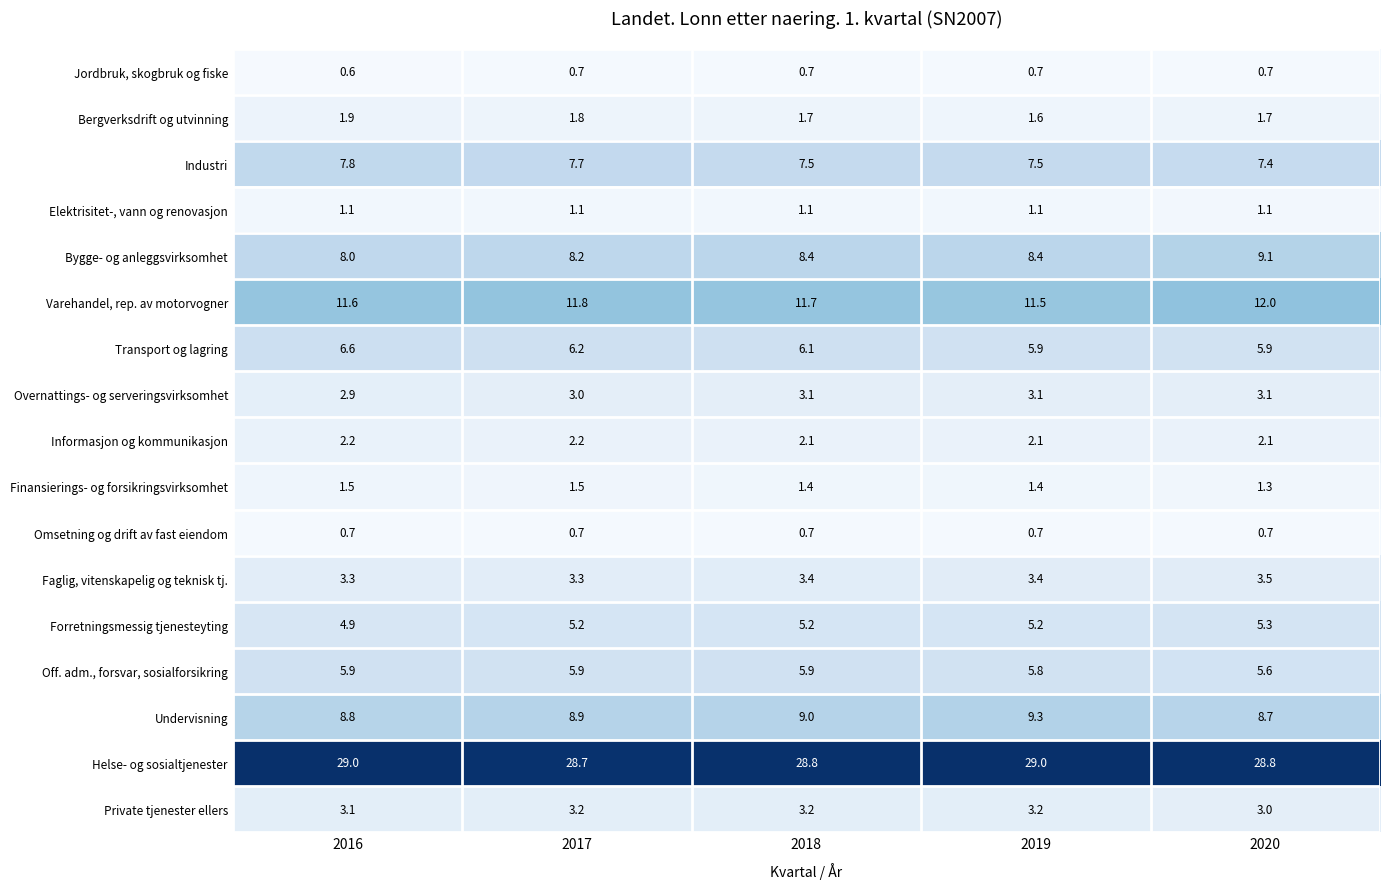

The value of Transport og lagring at 2019 is 5.9. True or false?

True